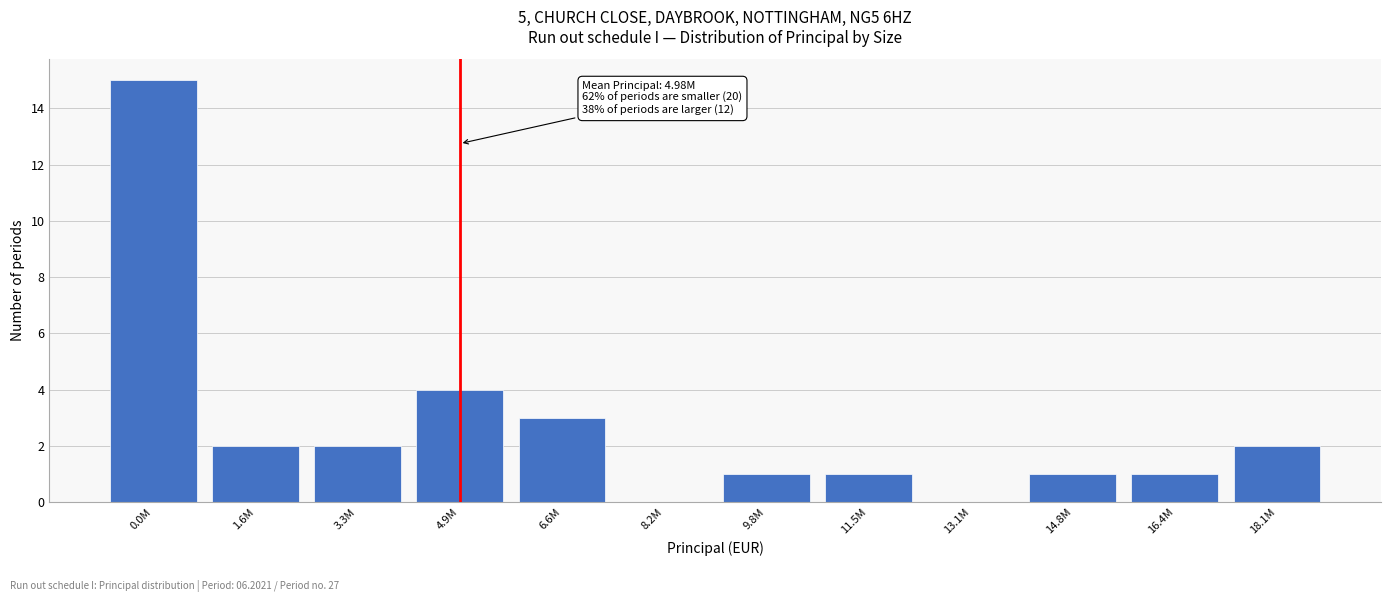

Reading left to right, extract all data points from this chart.

0.0M=15	1.6M=2	3.3M=2	4.9M=4	6.6M=3	8.2M=0	9.8M=1	11.5M=1	13.1M=0	14.8M=1	16.4M=1	18.1M=2